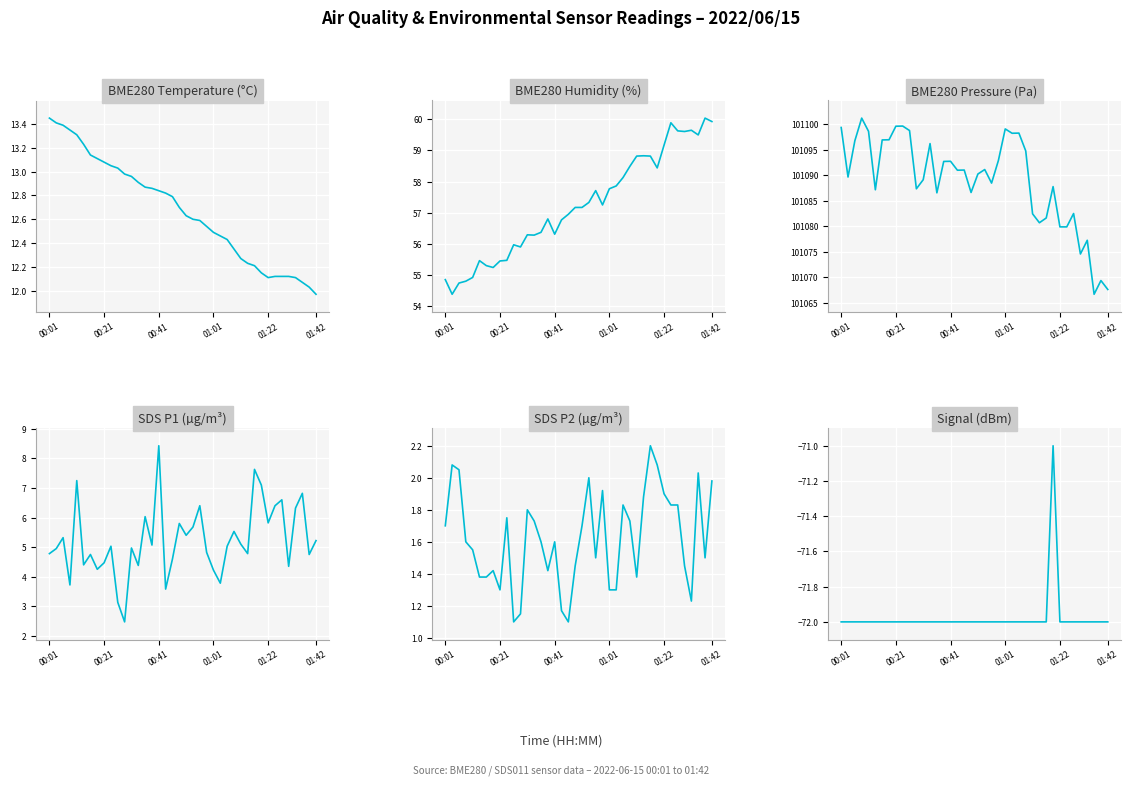

What are all the series names shown in the legend?

BME280_temperature, BME280_humidity, BME280_pressure, SDS_P1, SDS_P2, Signal